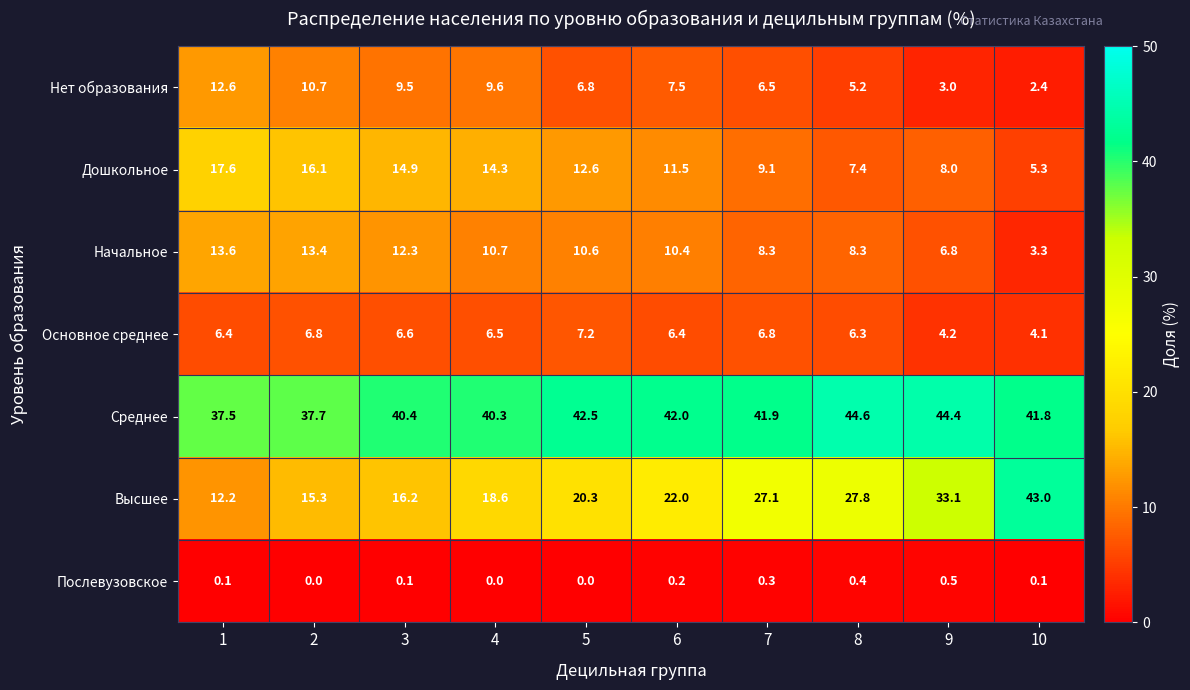

What is the difference between the highest and lowest values at 3?

40.3